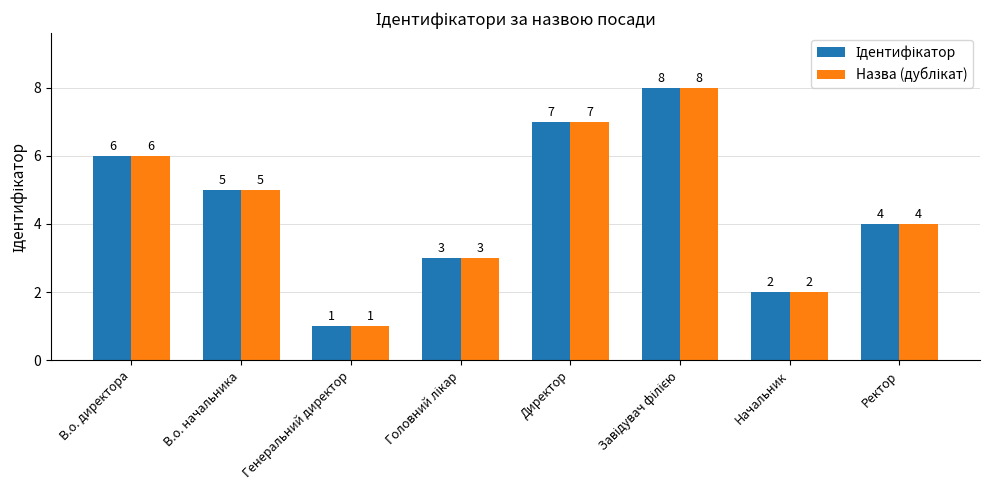

At which label is Ідентифікатор closest to 4?

Ректор